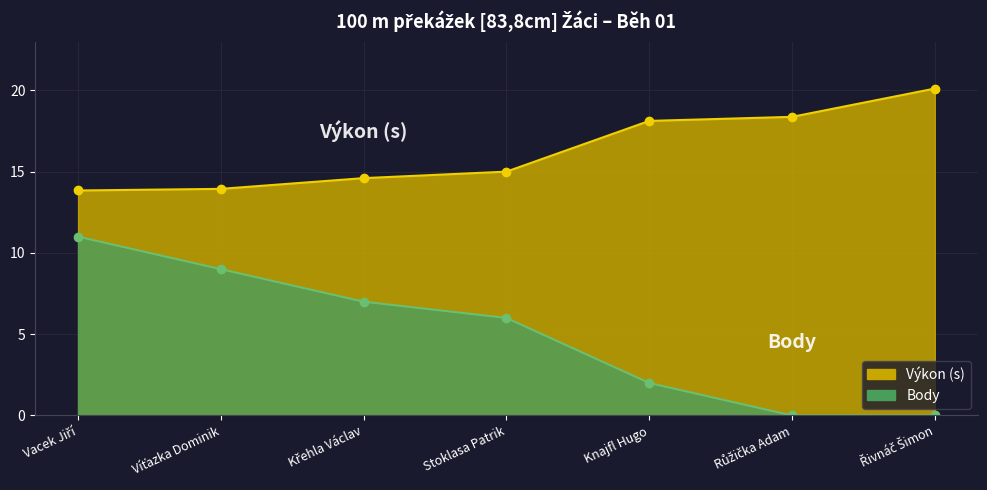

True or false: Výkon has a value of 14.6 at Křehla Václav.

True